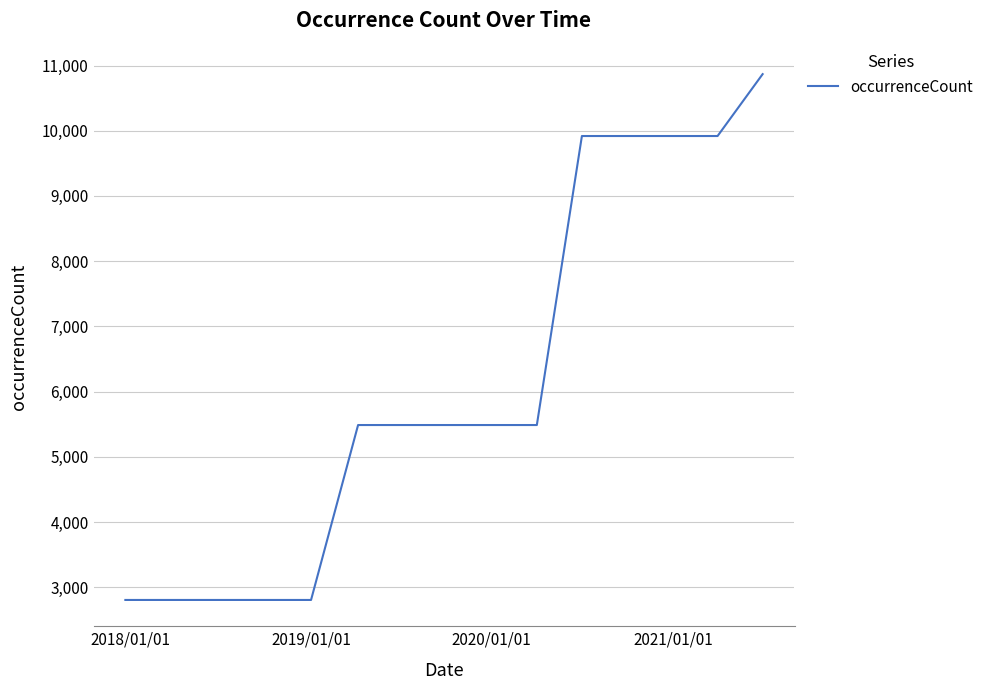

Does the chart display data point markers on the line(s)?

No